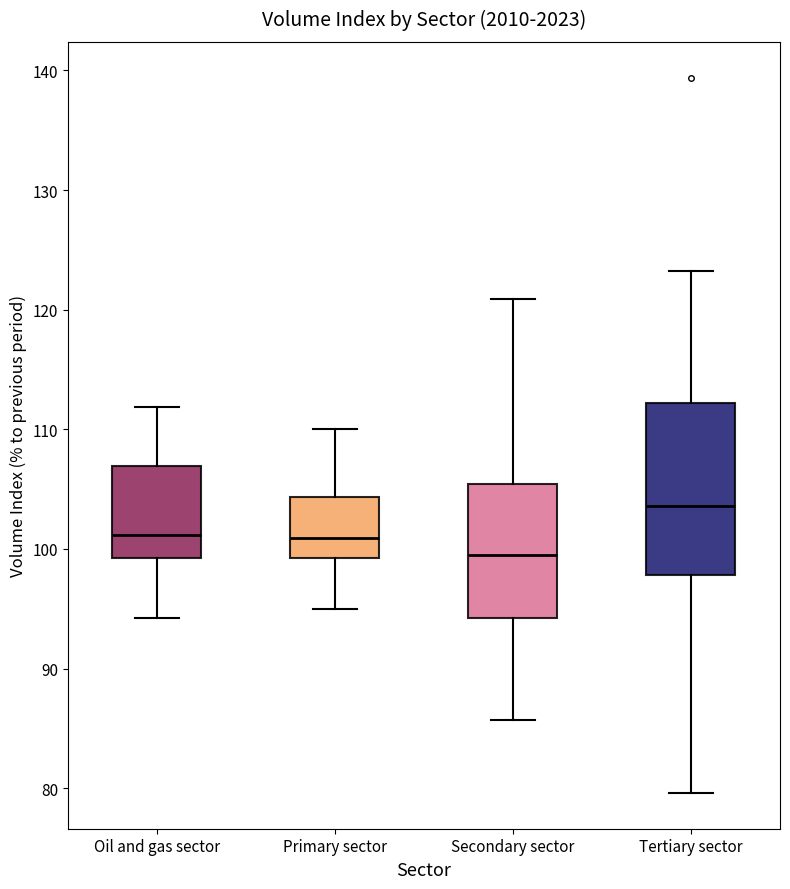

Comparing the boxes themselves (not the whiskers), which one is the tallest?

Tertiary sector